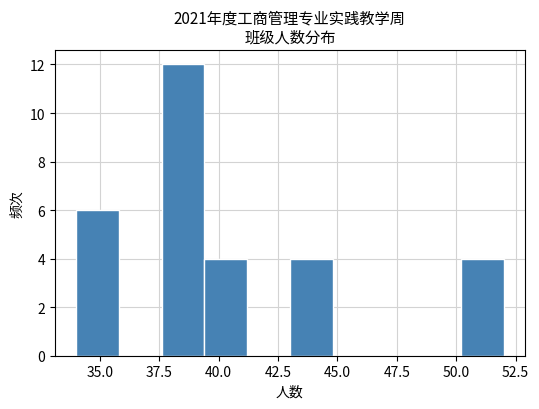

Read against the x-axis, roughly where is the centre of the tallest bar?

38.5